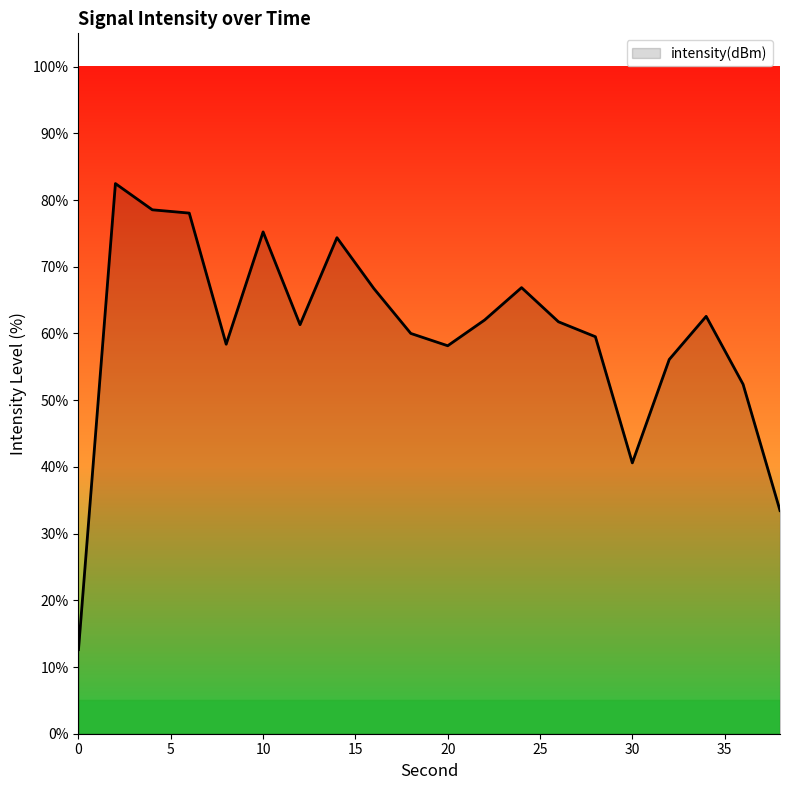

How many lines are shown in the chart?

1